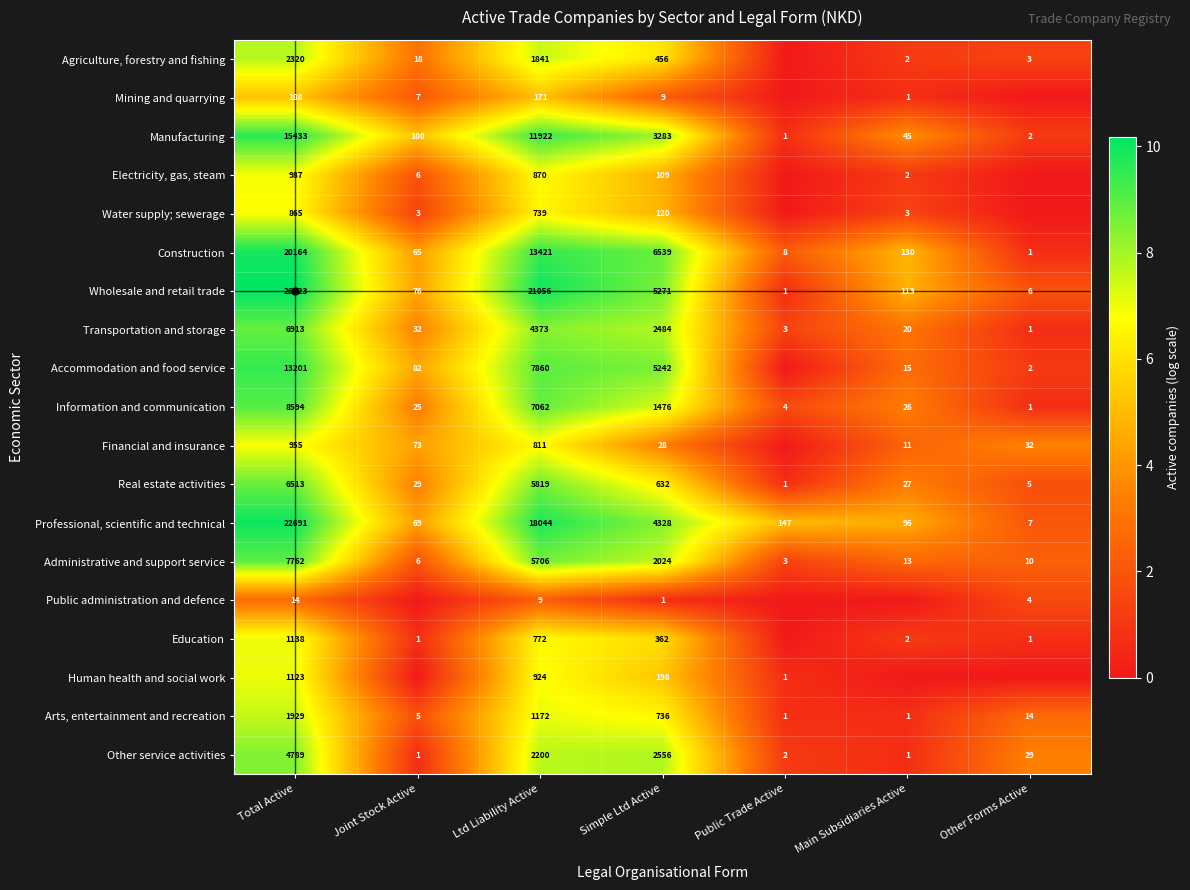

How many distinct data groups are displayed?

19